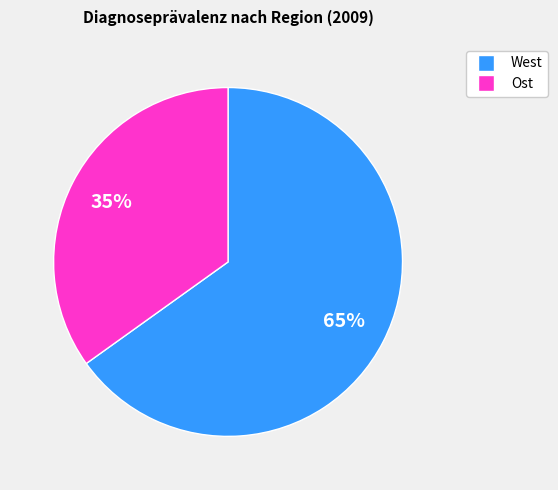

To the nearest percent, what is the average slice percentage?

50%